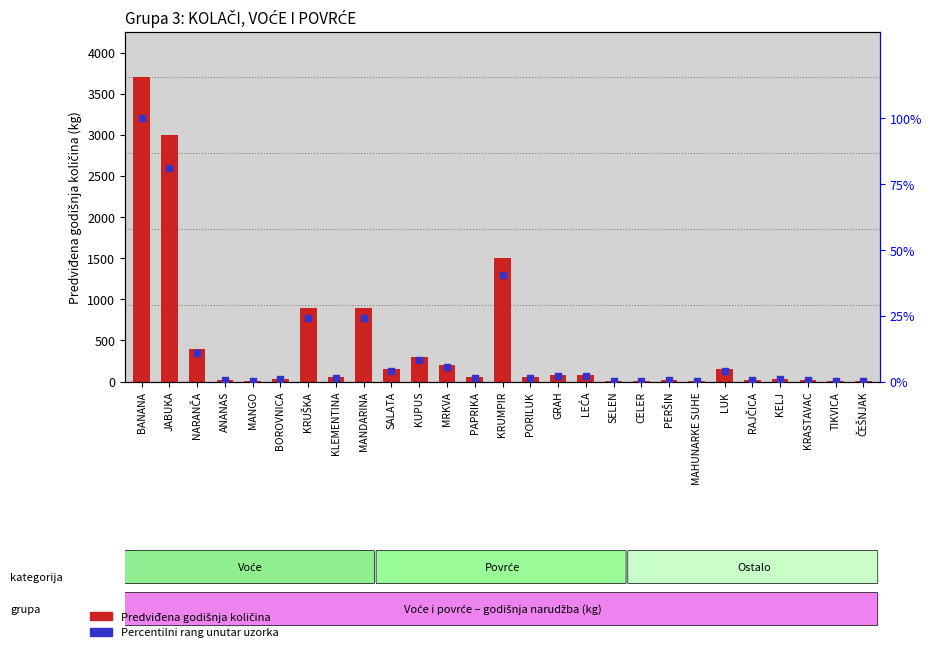

Which series has the largest total across all categories?

Predviđena godišnja količina